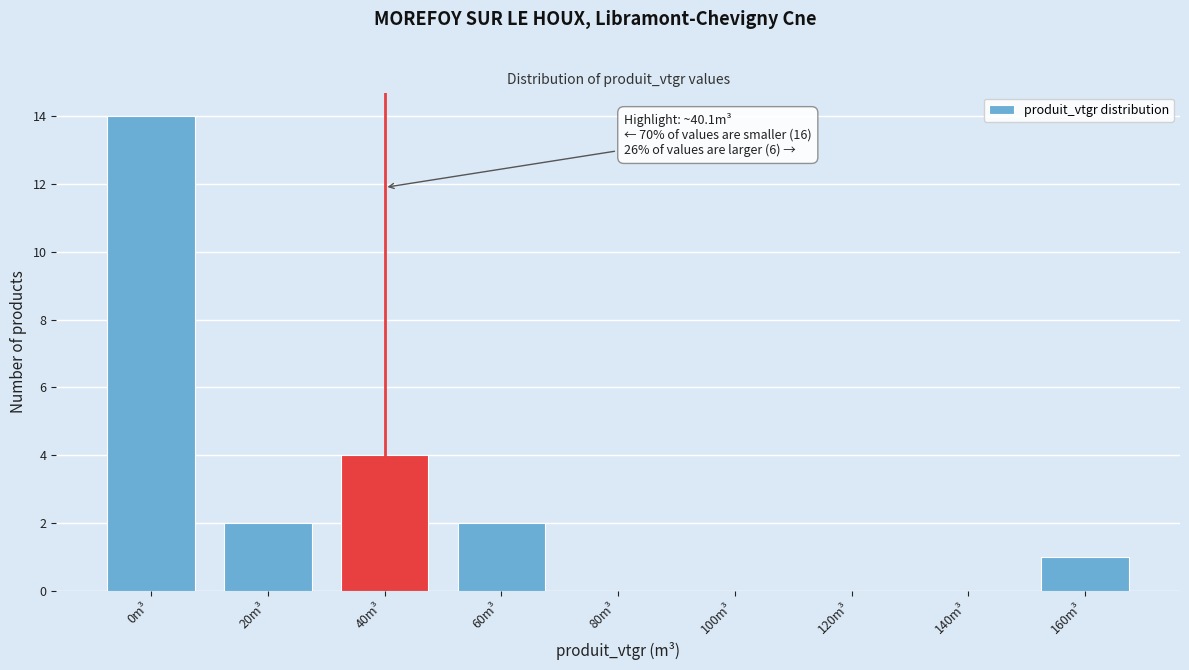

Reading left to right, transcribe all the data shown in this chart.

0m³=14	20m³=2	40m³=4	60m³=2	80m³=0	100m³=0	120m³=0	140m³=0	160m³=1